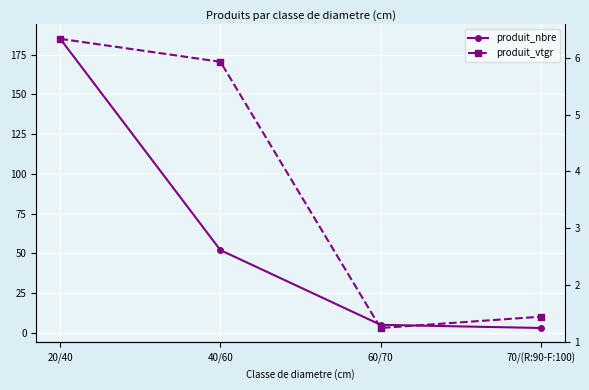

Reading left to right, transcribe all the data shown in this chart.

produit_nbre: 20/40=185.0	40/60=52.0	60/70=5.0	70/(R:90-F:100)=3.0
produit_vtgr: 20/40=6.3	40/60=5.9	60/70=1.2	70/(R:90-F:100)=1.4